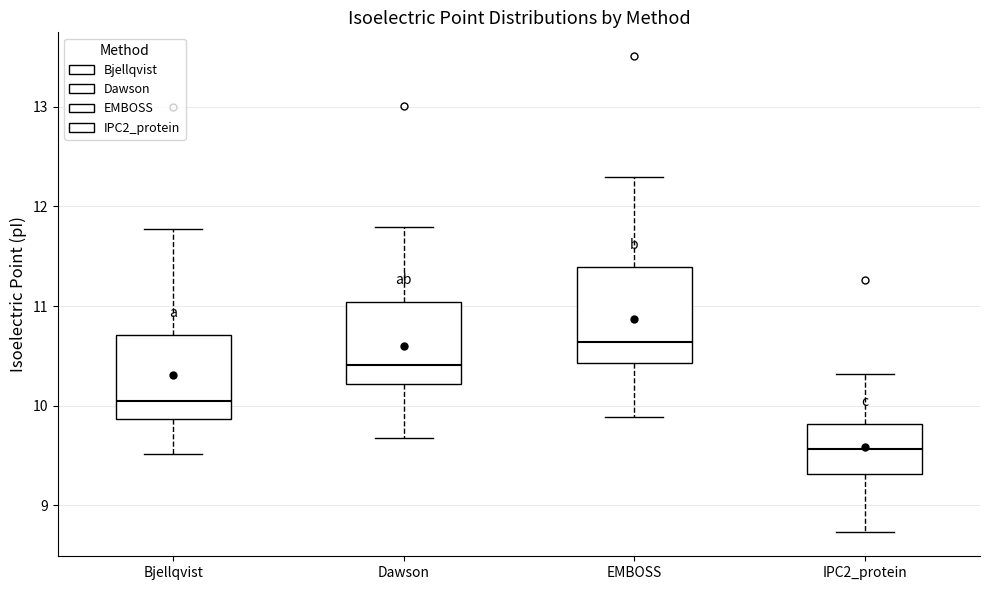

Reading left to right, transcribe this box plot: for each box, give where its median line is, the range the box spans, and where its two whiskers end, as read against the y-axis. The values are not printed on the chart, so give them approximately, as read against the axis.

Bjellqvist: median 10.1, box 9.9 to 10.7, whiskers 9.5 to 11.8
Dawson: median 10.4, box 10.2 to 11.0, whiskers 9.7 to 11.8
EMBOSS: median 10.6, box 10.4 to 11.4, whiskers 9.9 to 12.3
IPC2_protein: median 9.6, box 9.3 to 9.8, whiskers 8.7 to 10.3